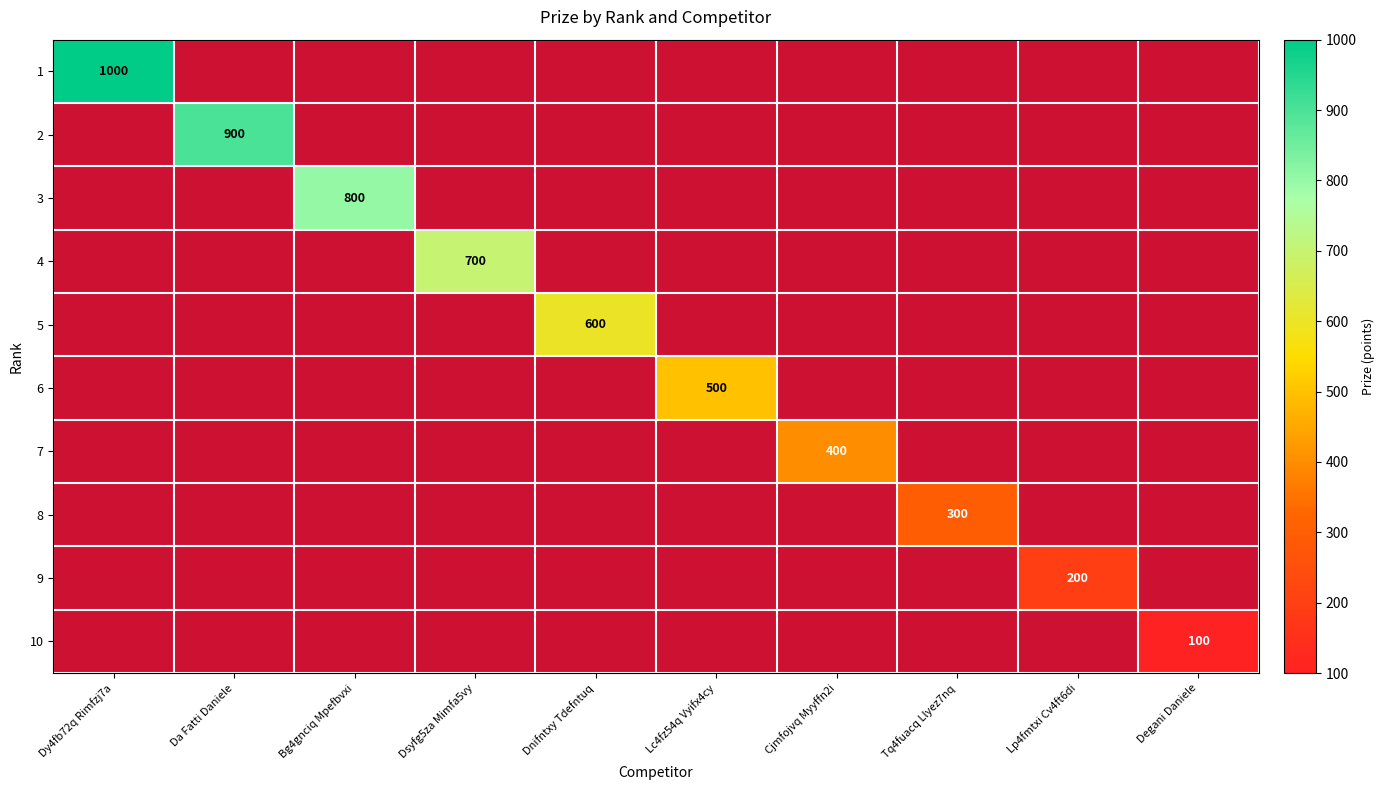

The value of 5 at Dnifntxy Tdefntuq is 600. True or false?

True